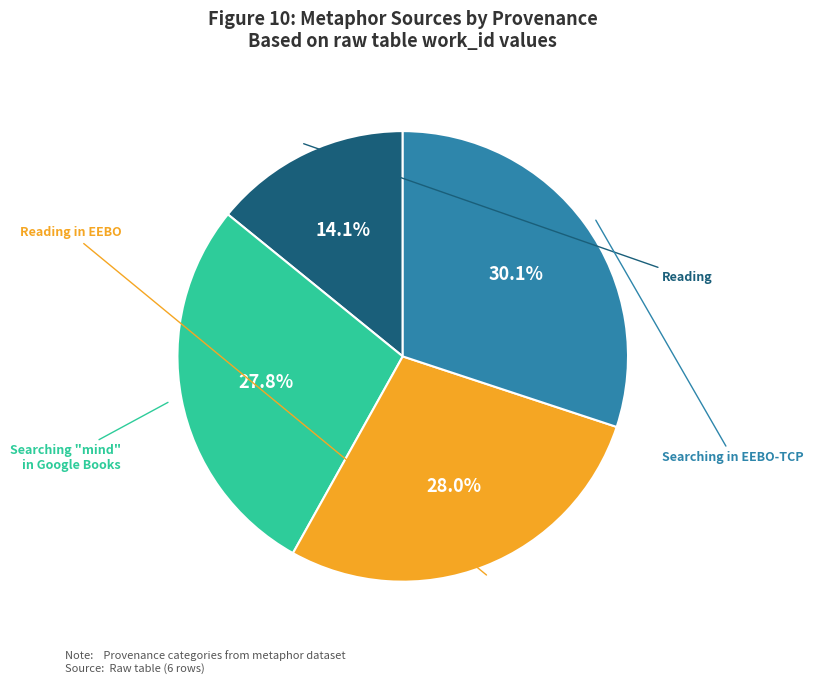

Rank the categories by value from highest to lowest.

Searching in EEBO-TCP, Reading in EEBO, Searching "mind" in Google Books, Reading